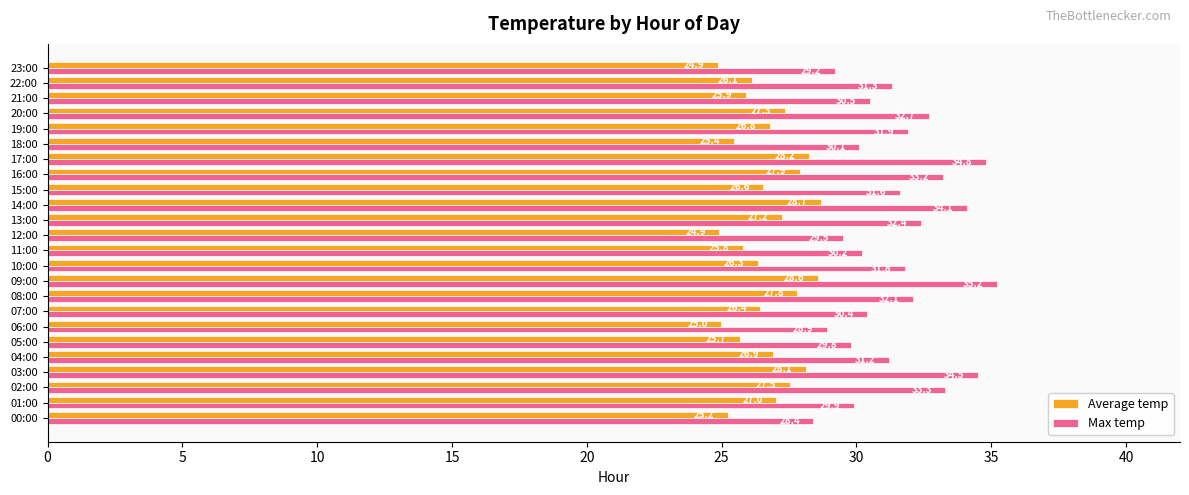

How many series are shown in this chart?

2